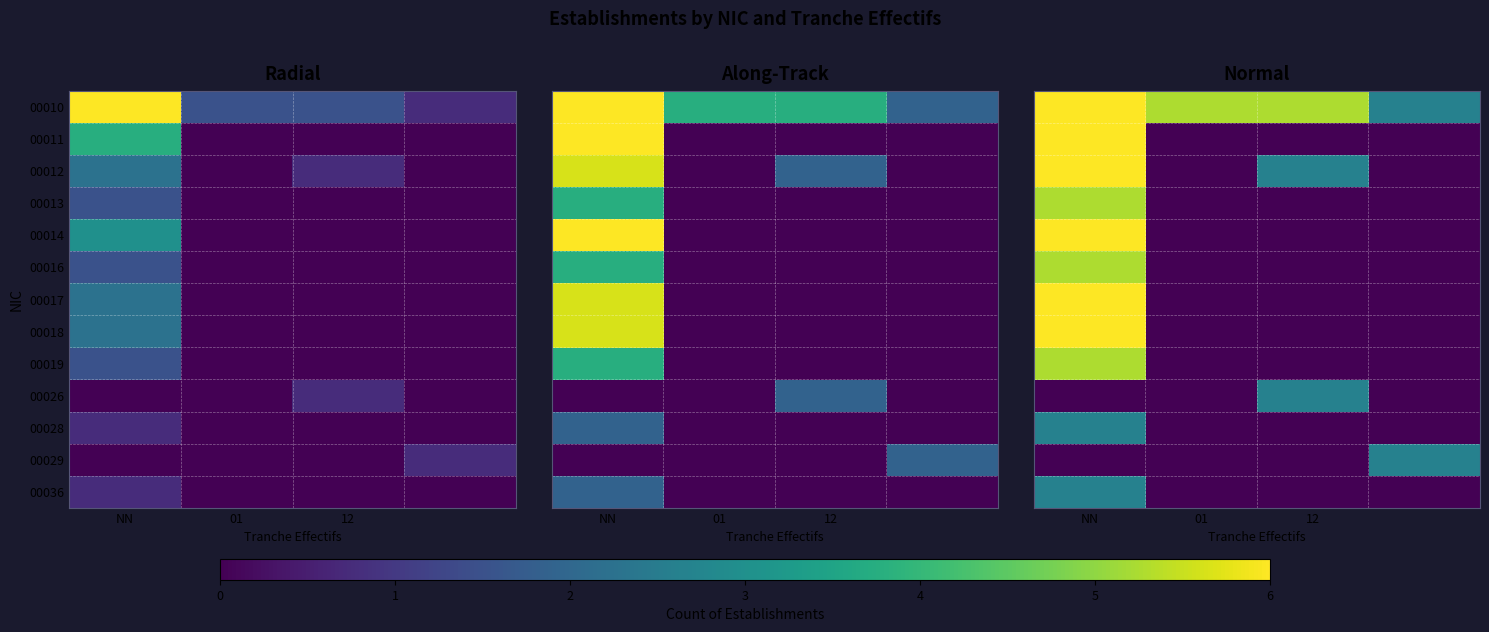

Which has a higher value, 3 or 01?

01